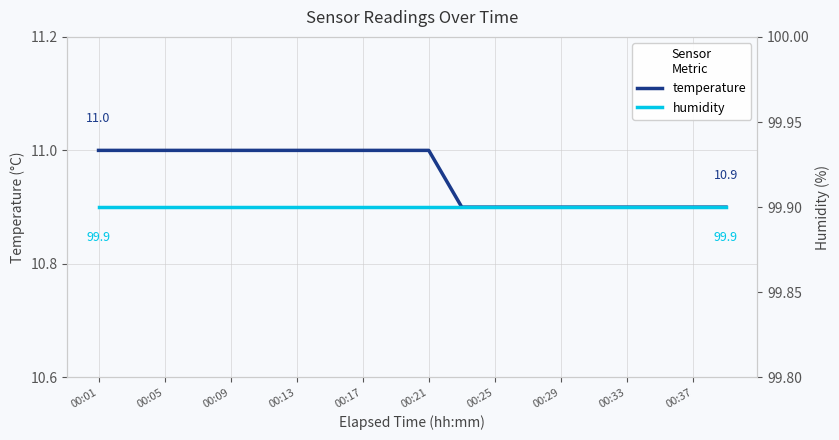

What is the maximum value shown in the chart?

99.9